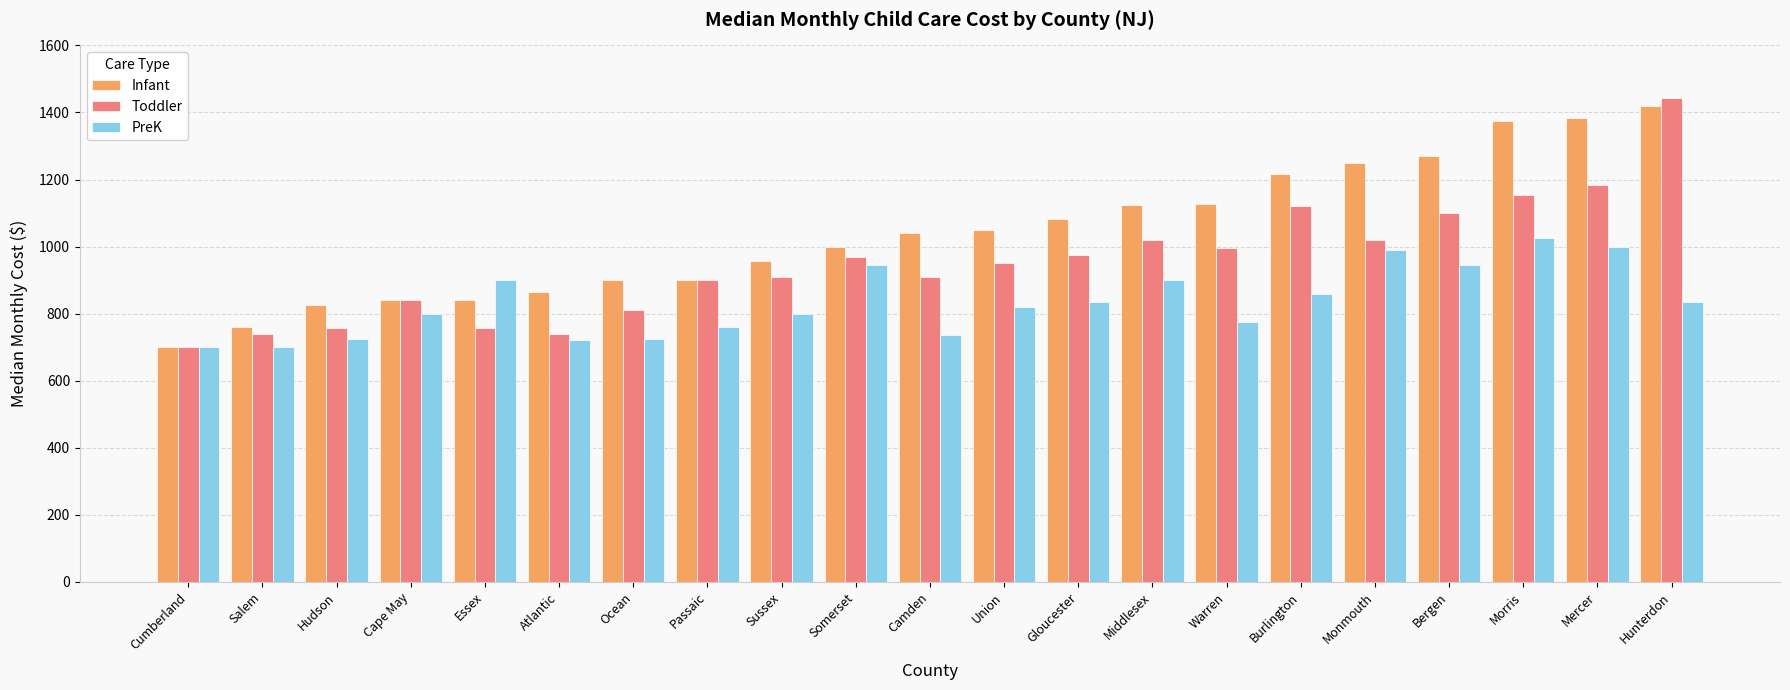

True or false: Toddler has a value of 975.0 at Gloucester.

True